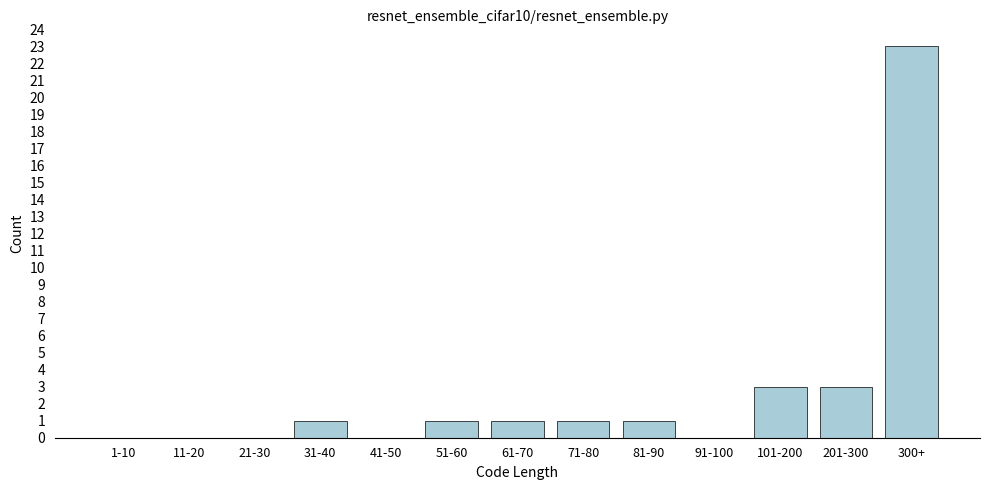

Reading right to left, what are all the values shown in this chart?

300+=23	201-300=3	101-200=3	91-100=0	81-90=1	71-80=1	61-70=1	51-60=1	41-50=0	31-40=1	21-30=0	11-20=0	1-10=0